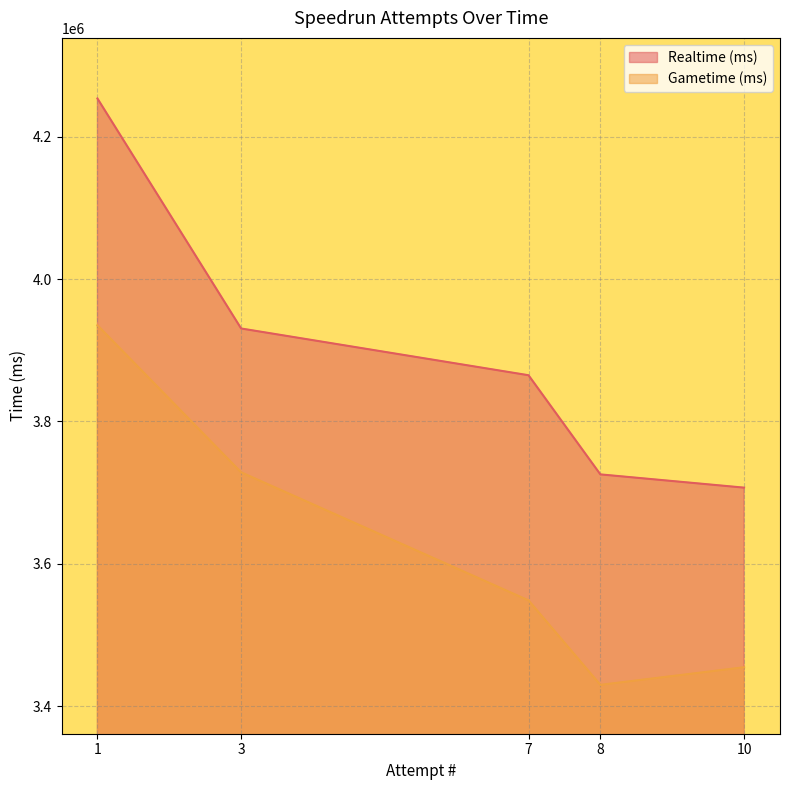

At which category is the sum across all series the highest?

1